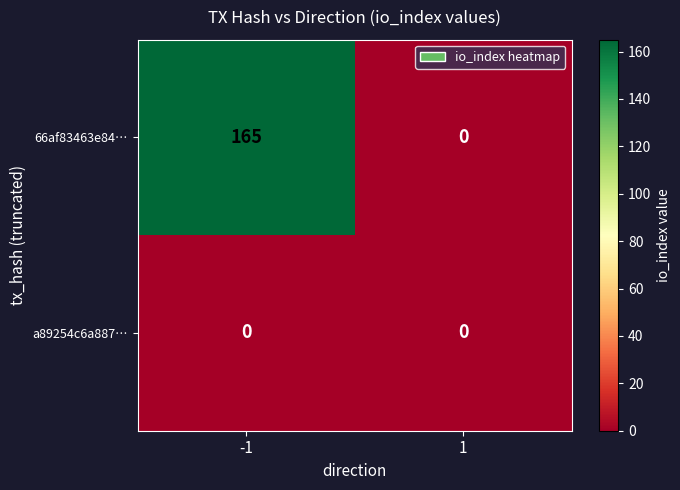

List the series in order of their peak value, lowest first.

a89254c6a887…, 66af83463e84…